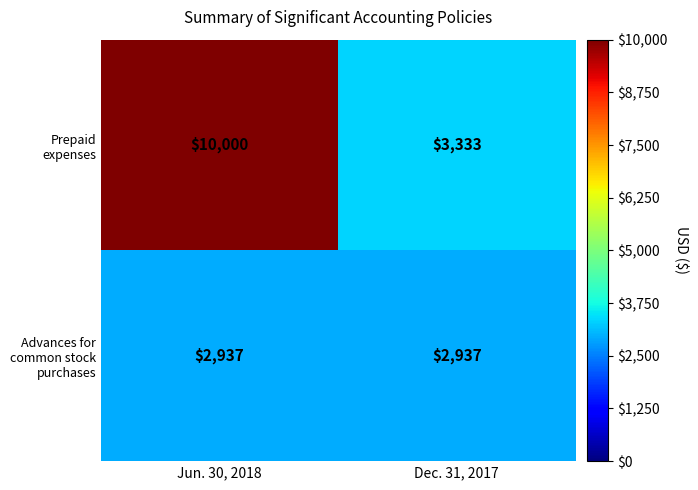

Reading right to left, extract all data points from this chart.

Prepaid expenses: Dec. 31, 2017=3333	Jun. 30, 2018=10000
Advances for common stock purchases: Dec. 31, 2017=2937	Jun. 30, 2018=2937